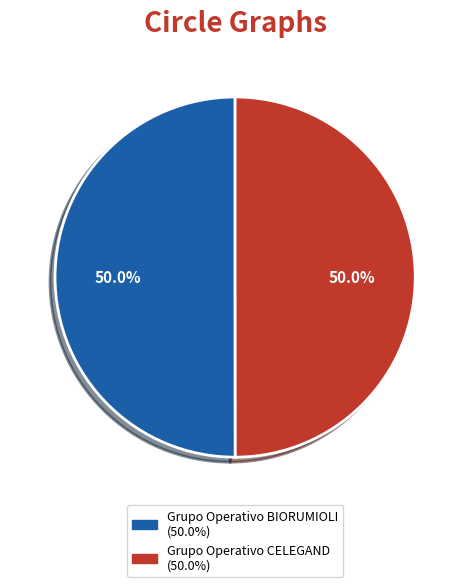

Is it true that Grupo Operativo CELEGAND is 50% of the pie?

True